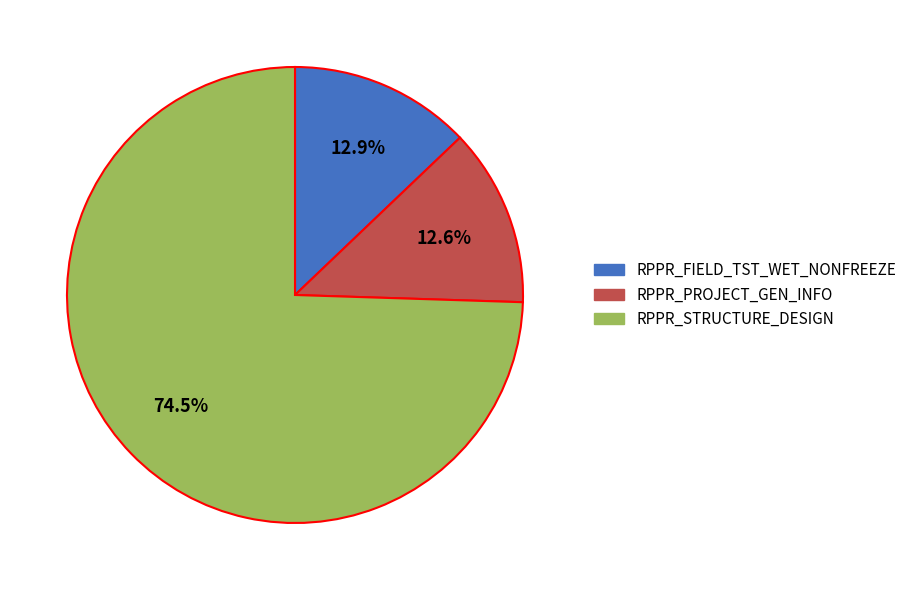

How much of the chart is everything except RPPR_FIELD_TST_WET_NONFREEZE?

87.1%